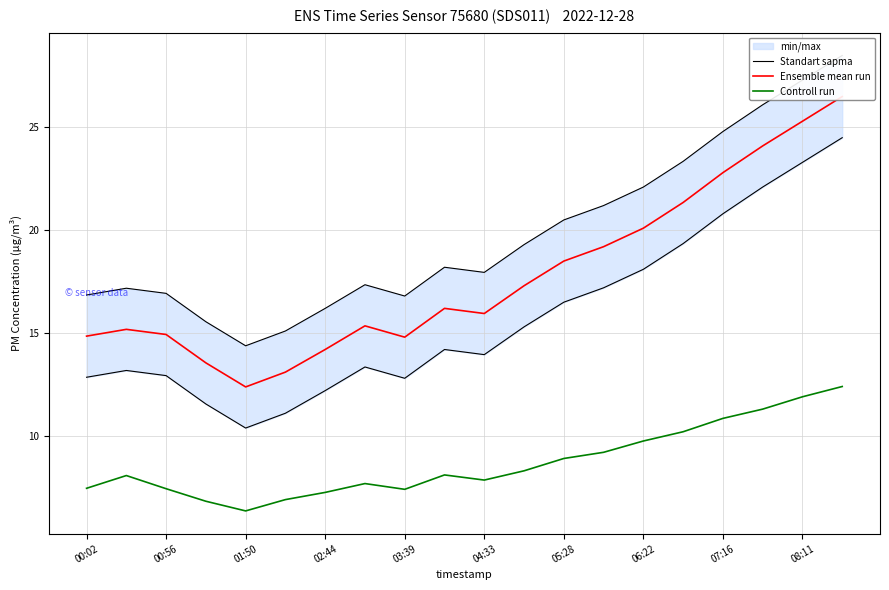

Count the number of categories in the chart.

20